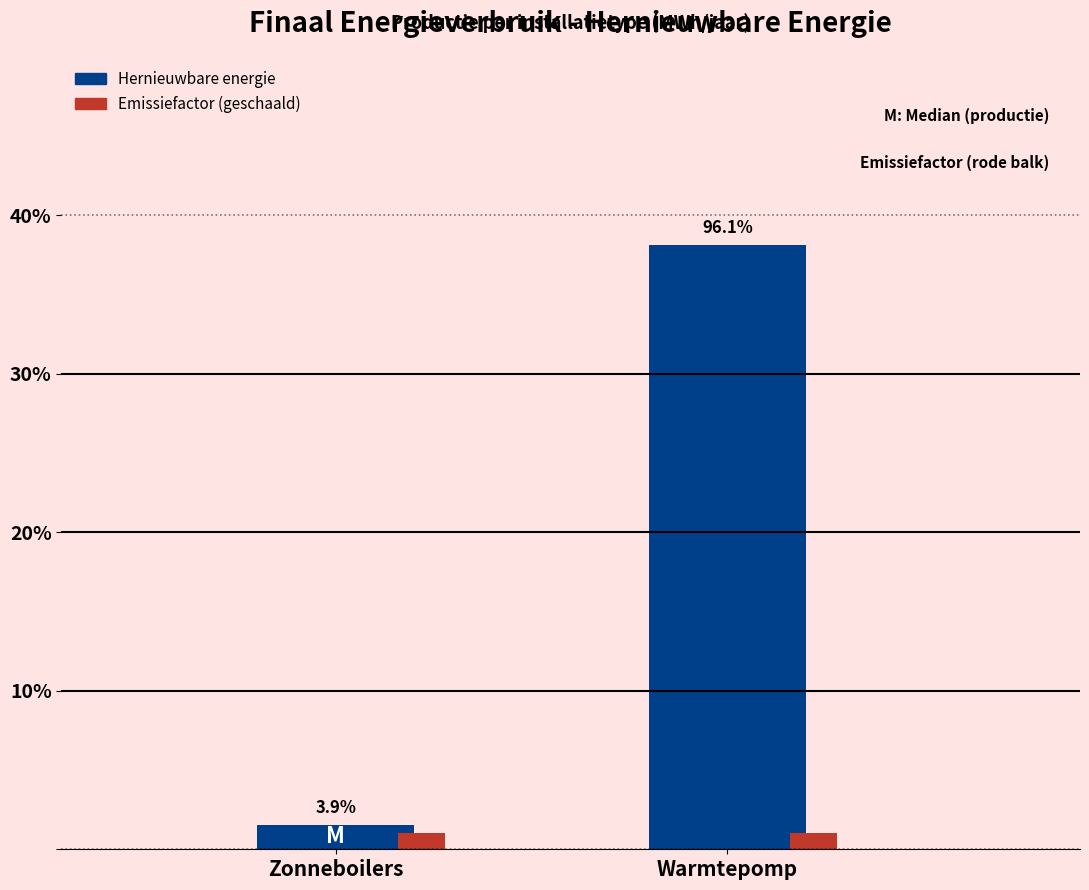

What are all the series names shown in the legend?

Hernieuwbare energie, Emissiefactor (geschaald)